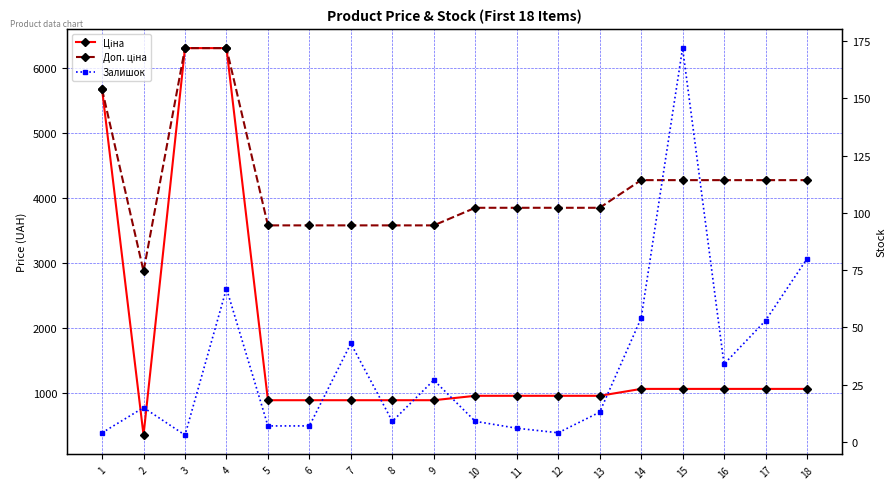

Where does the Ціна series first go above 963?

1